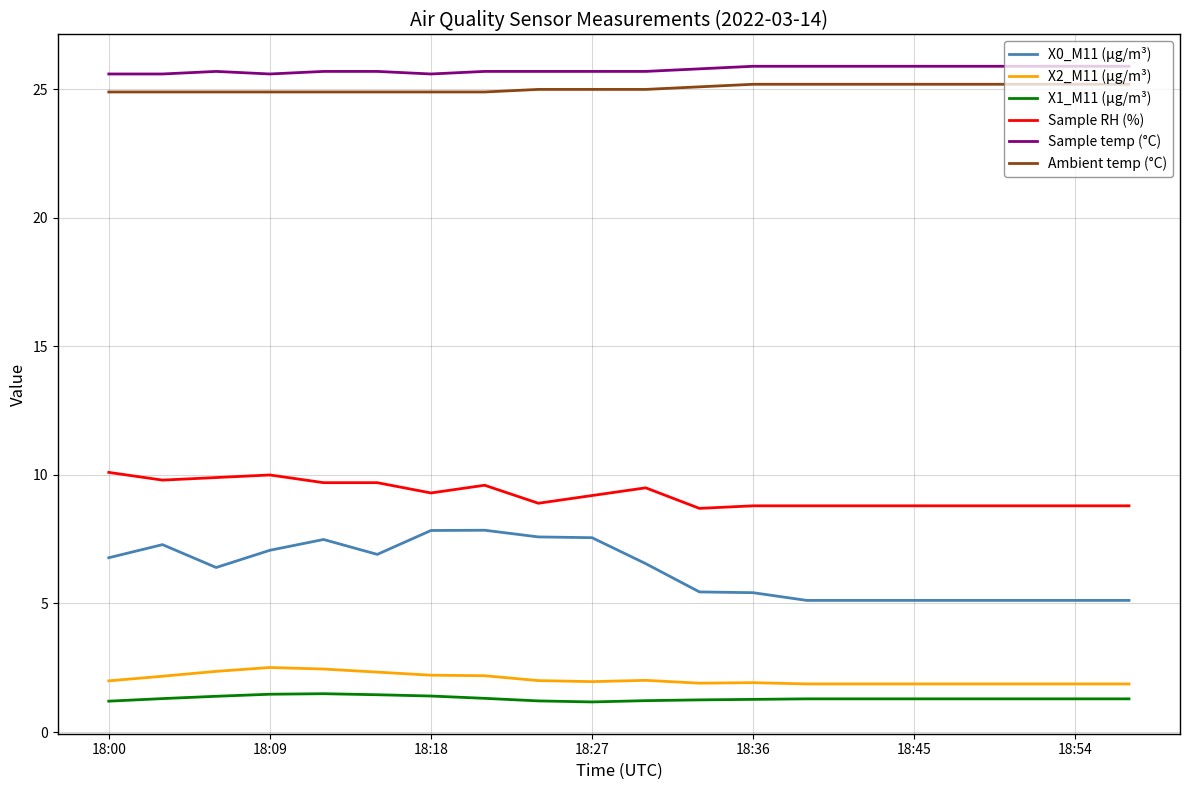

List the series in order of their peak value, highest first.

Sample temp (°C), Ambient temp (°C), Sample RH (%), X0_M11 (μg/m³), X2_M11 (μg/m³), X1_M11 (μg/m³)